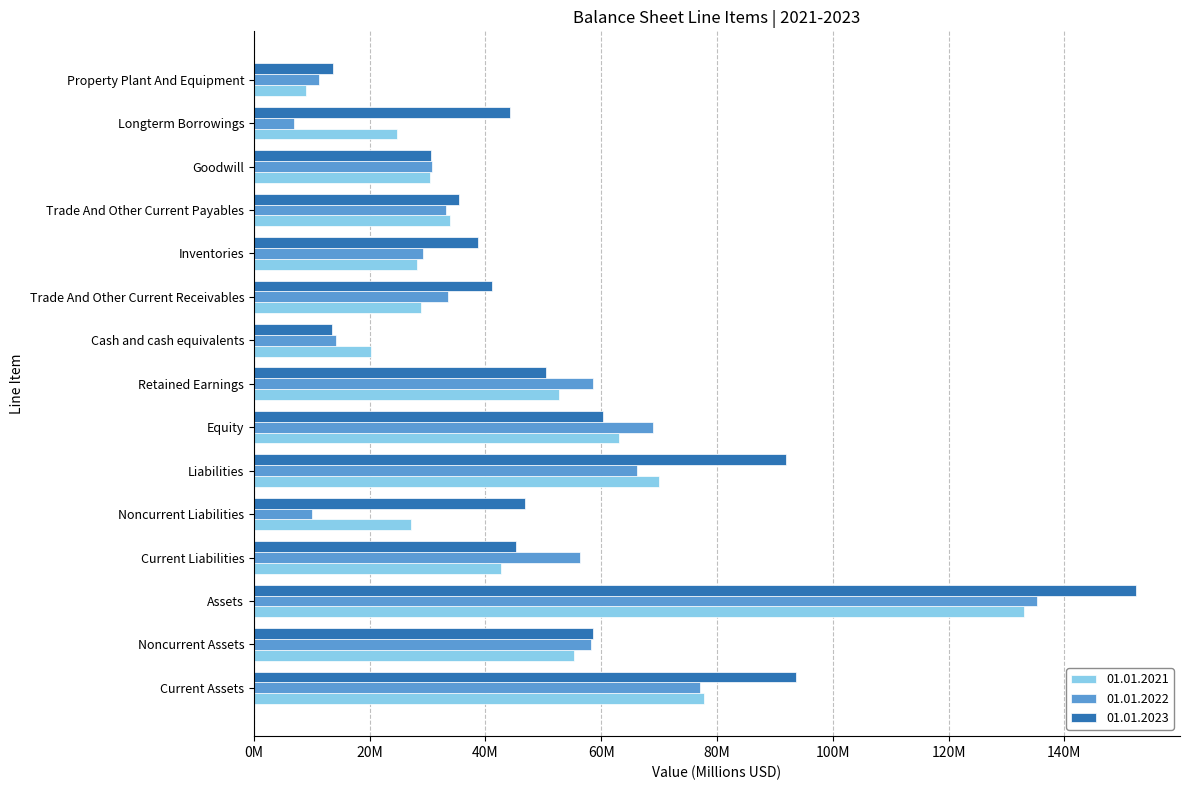

Is the value of 01.01.2023 at Inventories greater than the value of 01.01.2021 at Longterm Borrowings?

Yes